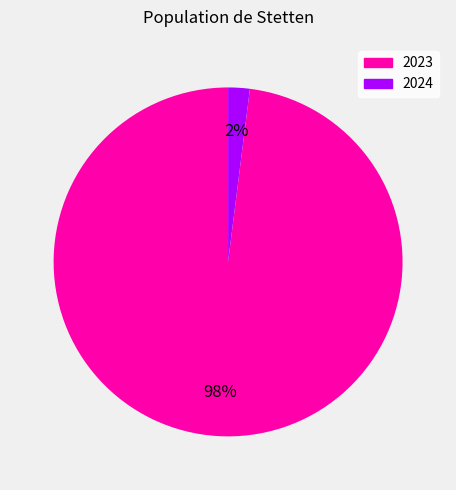

Between 2023 and 2024, which is larger?

2023